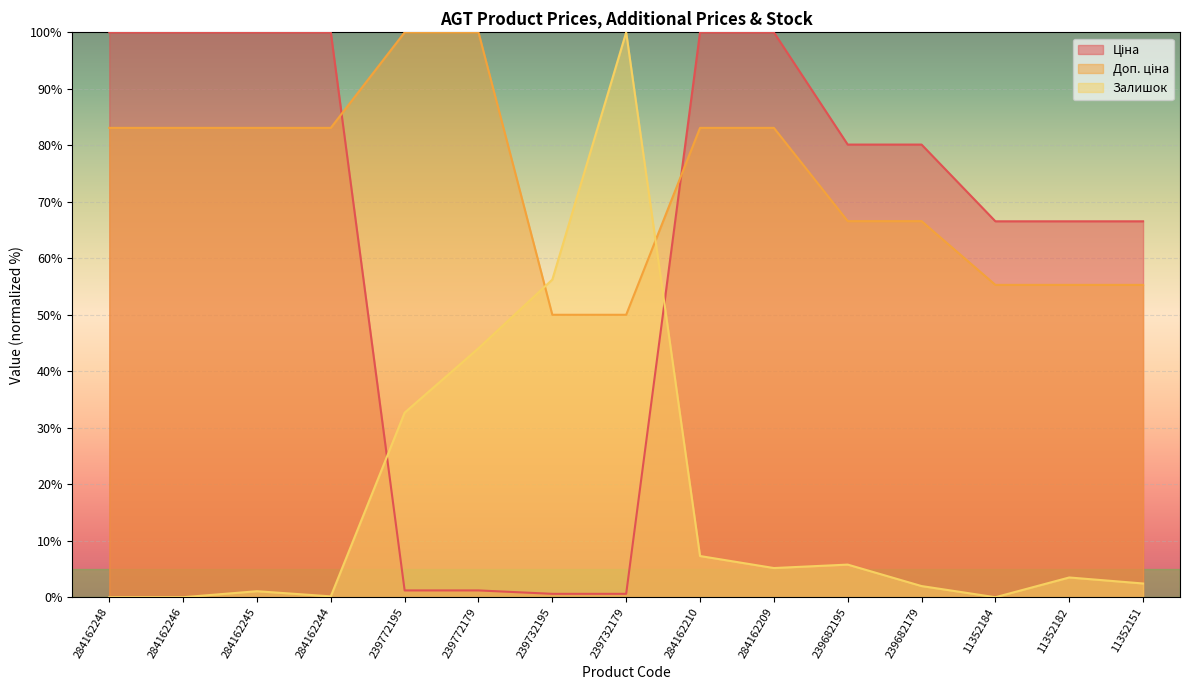

The value of Ціна at 239732195 is 1.1. True or false?

False